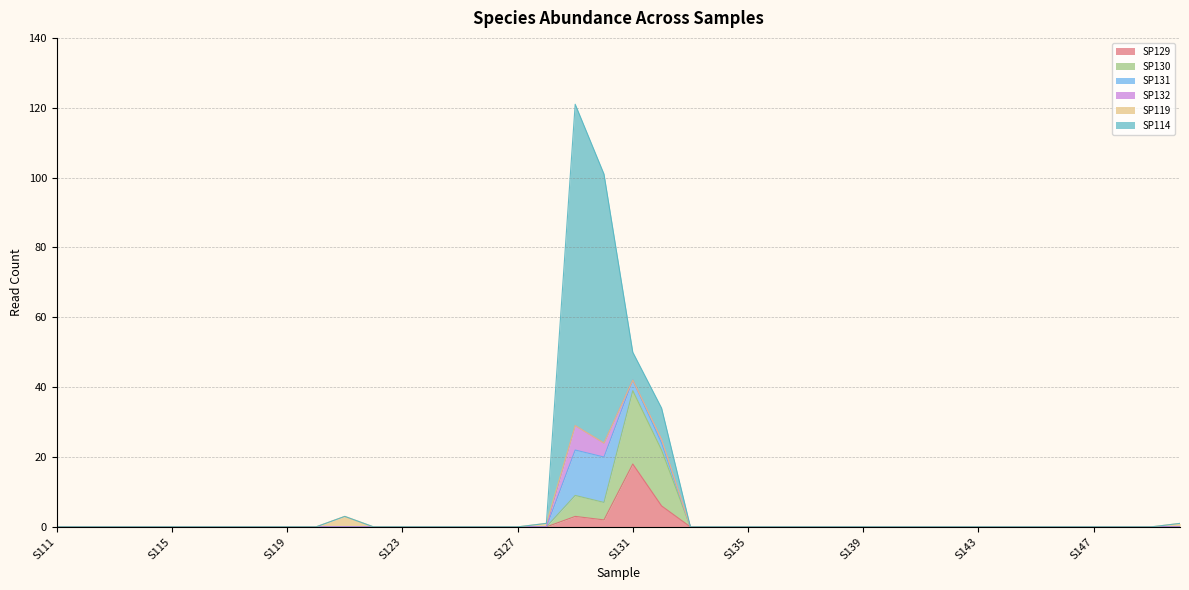

How many interior local valleys does the SP129 series have?

1